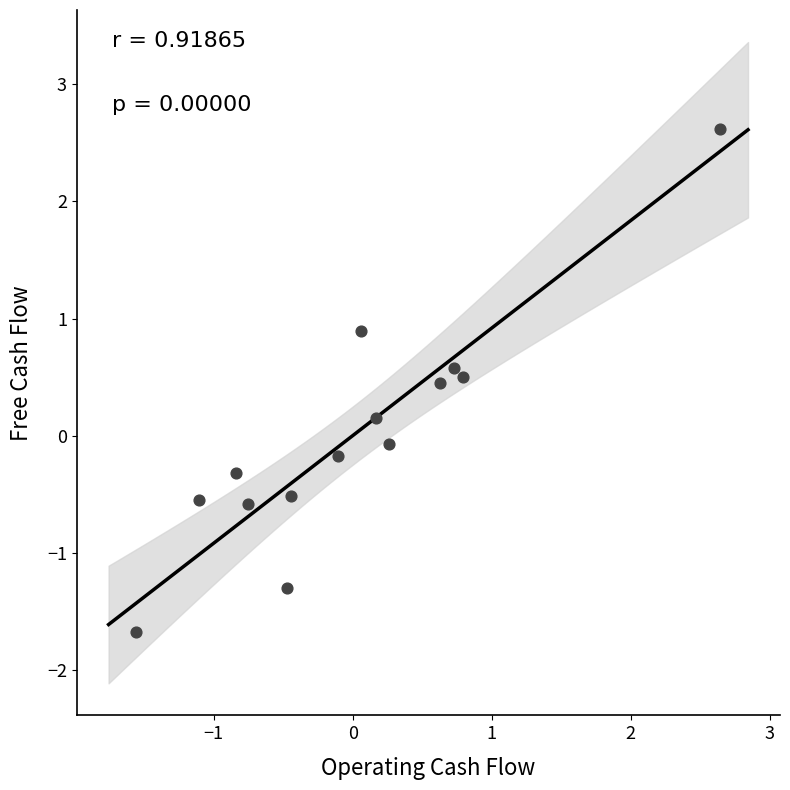

What is the range of X values (max minus min)?

4.2